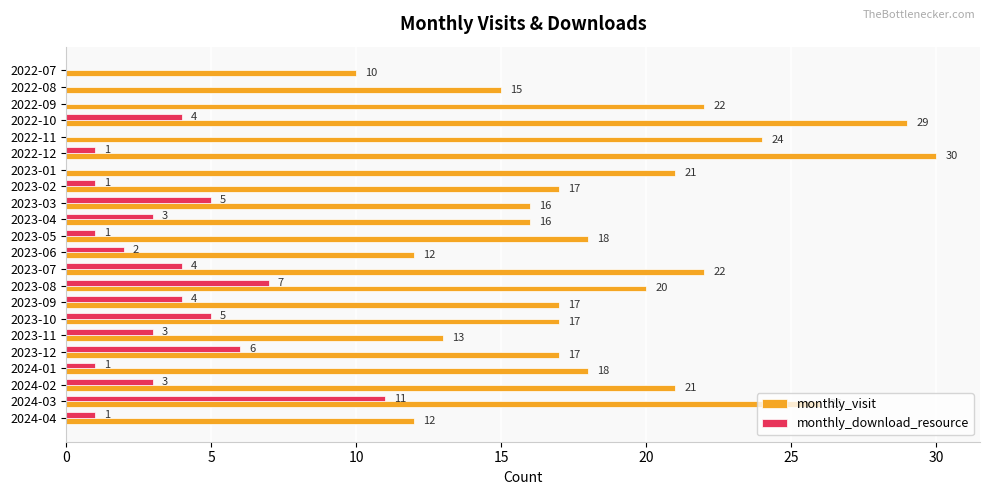

The monthly_download_resource series shows -6 at 2023-01. True or false?

False